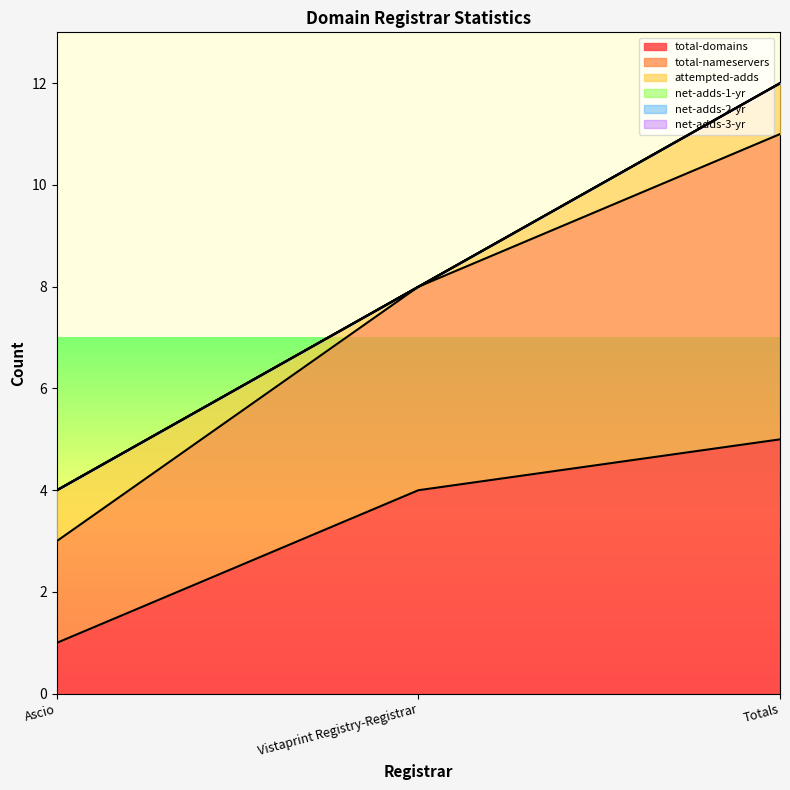

Which category has the highest value in the net-adds-1-yr series?

Ascio